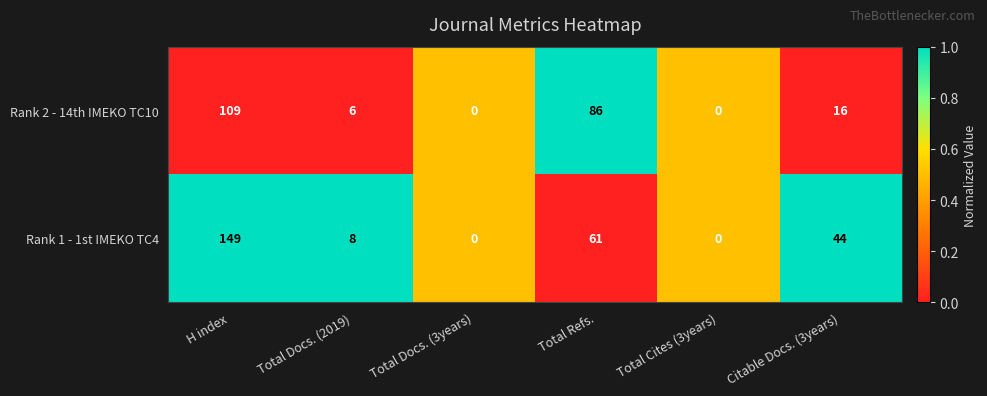

What is the difference between the Rank 1 - 1st IMEKO TC4 values at Total Docs. (3years) and H index?

149